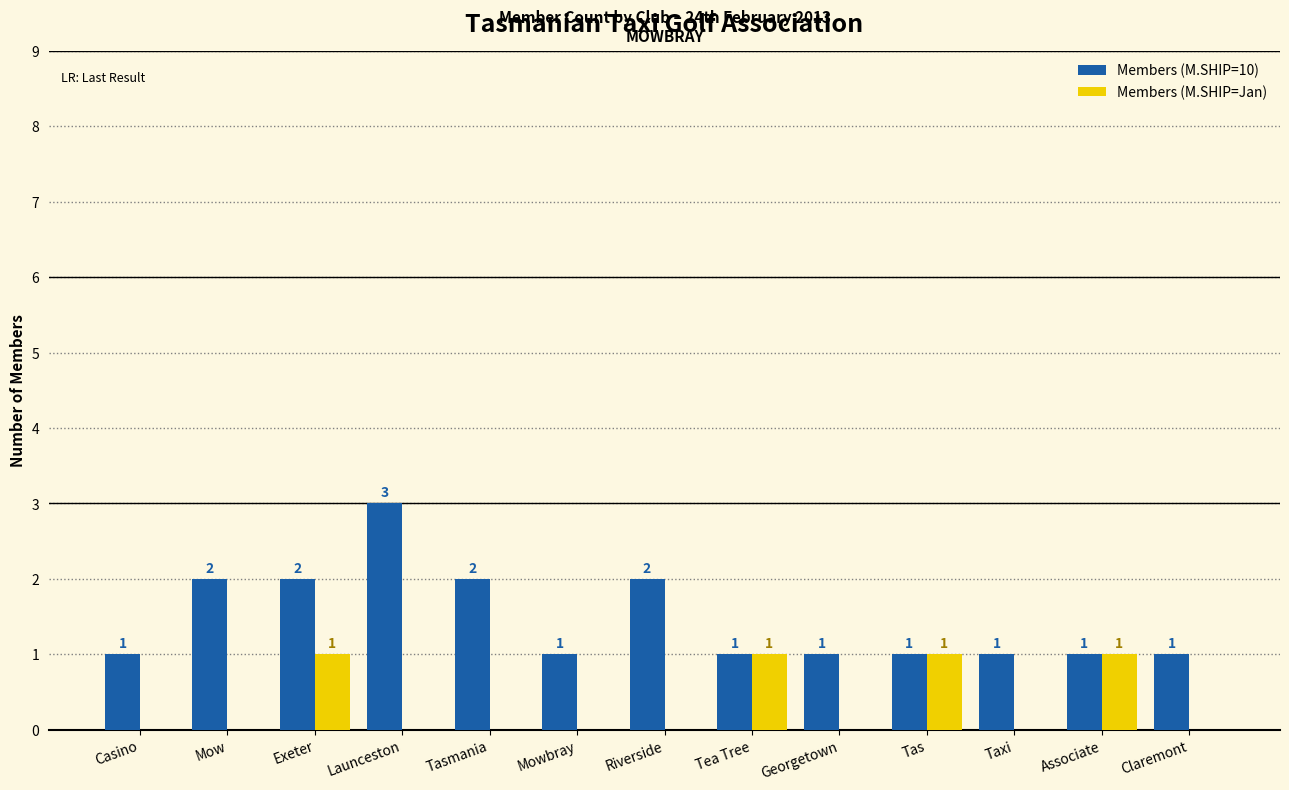

Reading right to left, transcribe all the data shown in this chart.

Members (M.SHIP=10): Claremont=1	Associate=1	Taxi=1	Tas=1	Georgetown=1	Tea Tree=1	Riverside=2	Mowbray=1	Tasmania=2	Launceston=3	Exeter=2	Mow=2	Casino=1
Members (M.SHIP=Jan): Claremont=0	Associate=1	Taxi=0	Tas=1	Georgetown=0	Tea Tree=1	Riverside=0	Mowbray=0	Tasmania=0	Launceston=0	Exeter=1	Mow=0	Casino=0